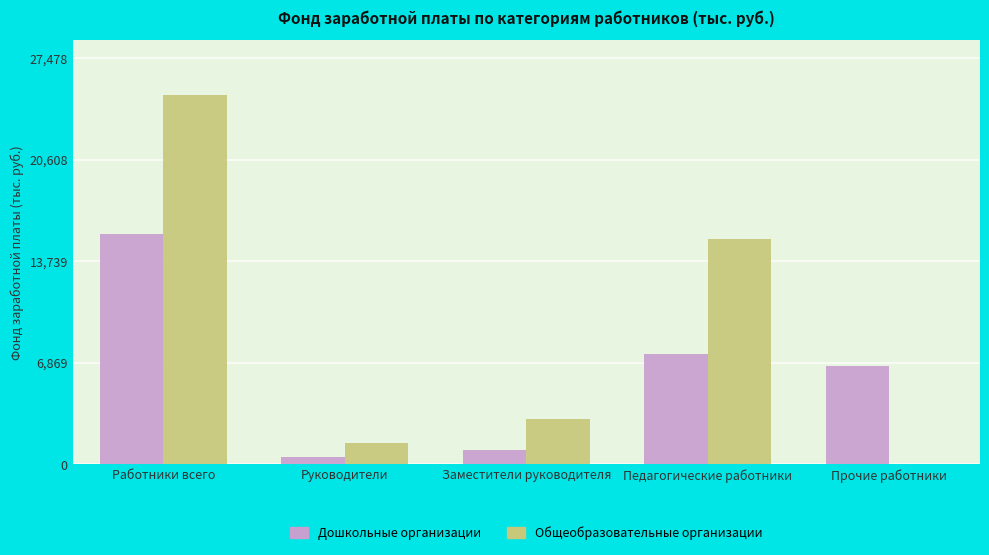

Reading left to right, what are all the values shown in this chart?

Дошкольные организации: 15581.2	507.3	953.2	7458.0	6662.6
Общеобразовательные организации: 24979.7	1444.7	3027.5	15232.3	0.0